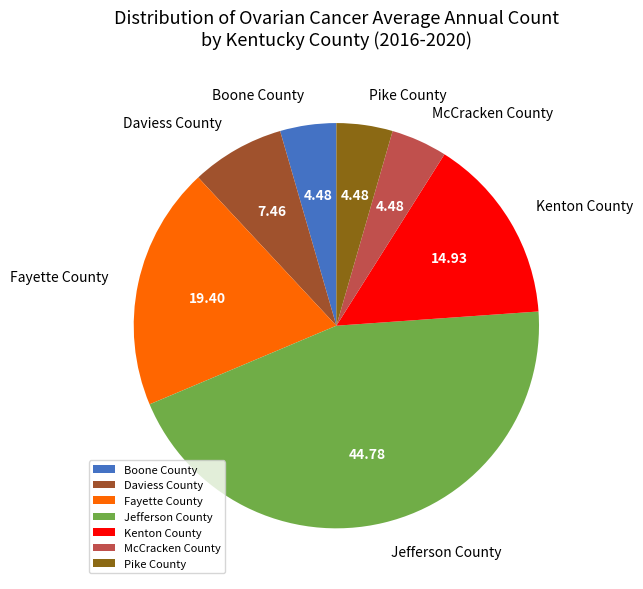

Count the number of slices in the pie.

7